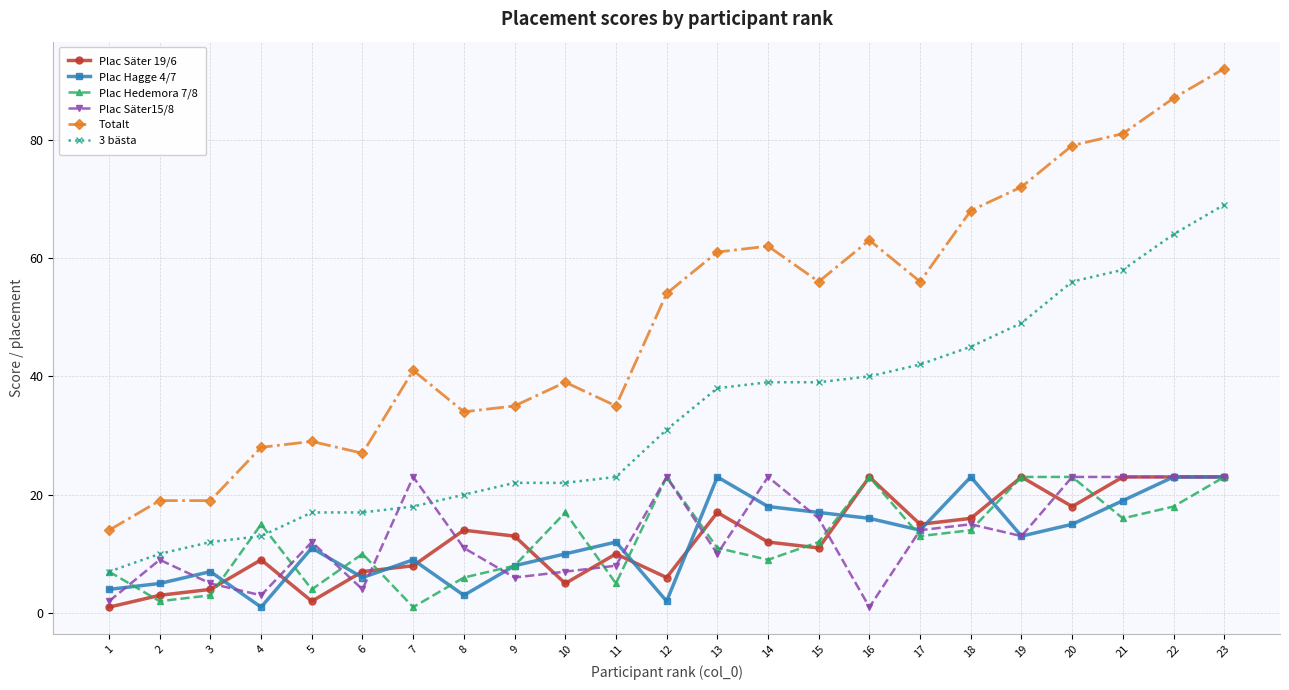

Does the chart display data point markers on the line(s)?

Yes